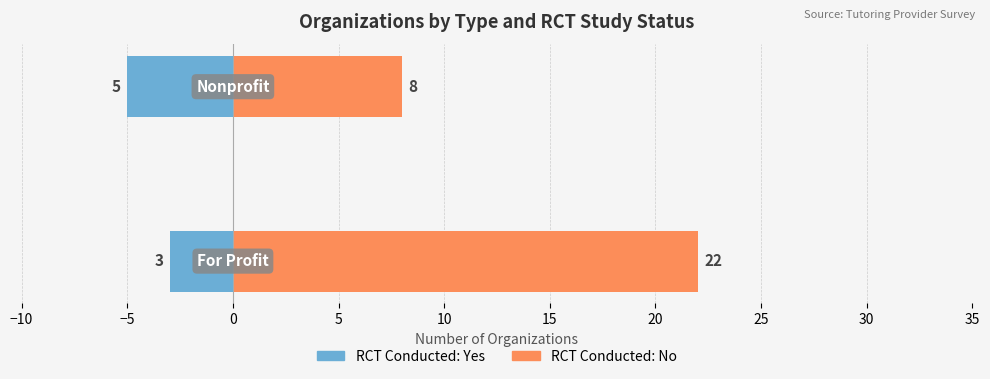

True or false: RCT Conducted: No has a value of 8 at −5.

True